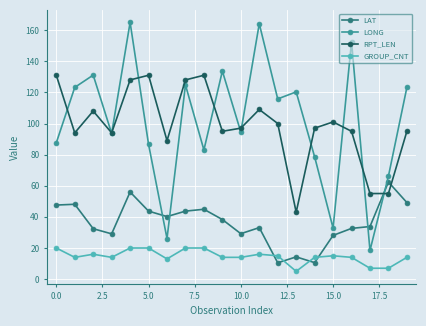

True or false: GROUP_CNT and LAT cross at least once.

True